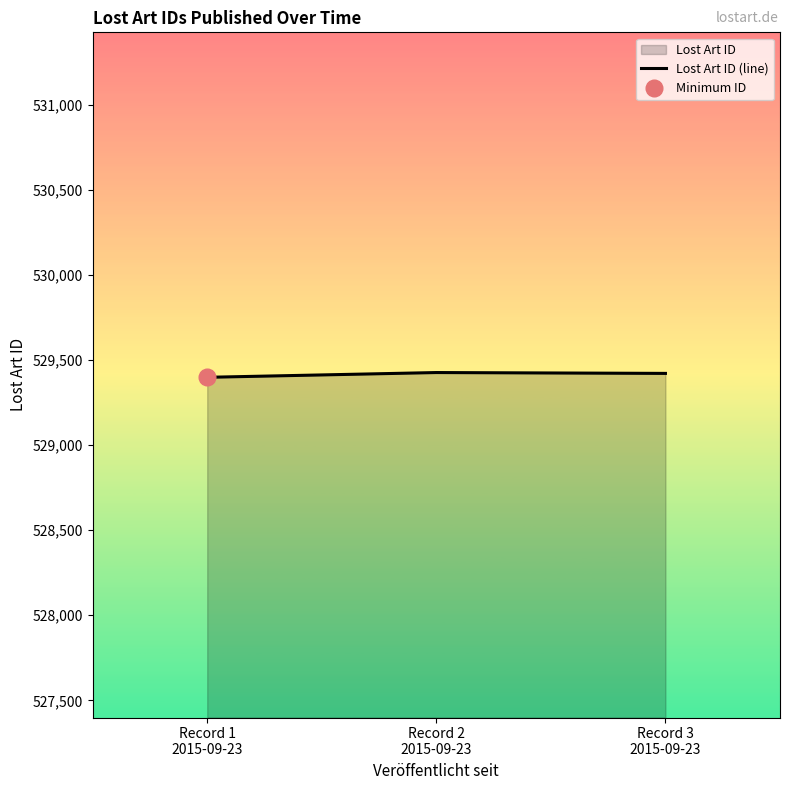

Is it true that the value at Record 1
2015-09-23 is 741540?

False